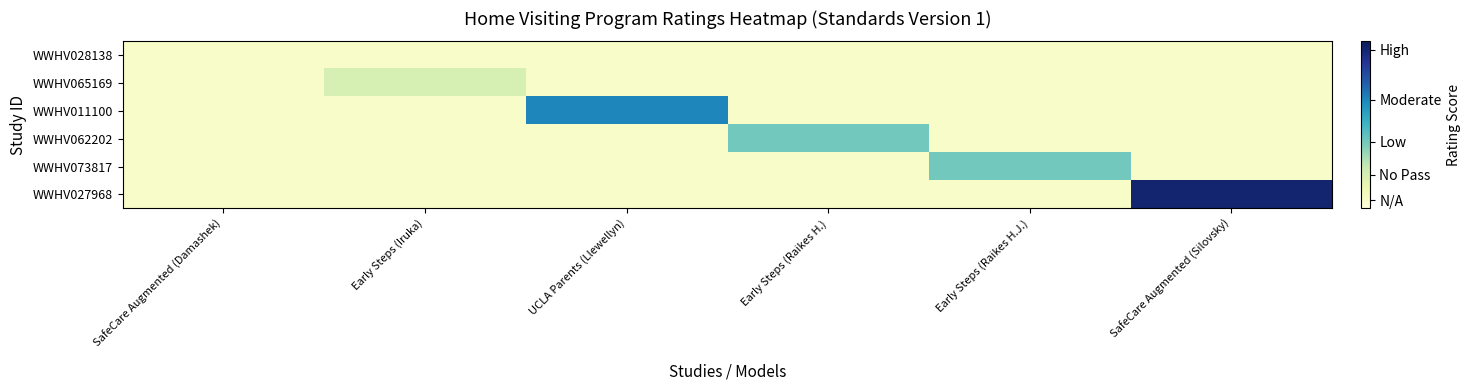

Reading right to left, list all the values displayed in this chart.

WWHV028138: SafeCare Augmented (Silovsky)=25	Early Steps (Raikes H.J.)=25	Early Steps (Raikes H.)=25	UCLA Parents (Llewellyn)=25	Early Steps (Iruka)=25	SafeCare Augmented (Damashek)=25
WWHV065169: SafeCare Augmented (Silovsky)=25	Early Steps (Raikes H.J.)=25	Early Steps (Raikes H.)=25	UCLA Parents (Llewellyn)=25	Early Steps (Iruka)=28	SafeCare Augmented (Damashek)=25
WWHV011100: SafeCare Augmented (Silovsky)=25	Early Steps (Raikes H.J.)=25	Early Steps (Raikes H.)=25	UCLA Parents (Llewellyn)=37	Early Steps (Iruka)=25	SafeCare Augmented (Damashek)=25
WWHV062202: SafeCare Augmented (Silovsky)=25	Early Steps (Raikes H.J.)=25	Early Steps (Raikes H.)=32	UCLA Parents (Llewellyn)=25	Early Steps (Iruka)=25	SafeCare Augmented (Damashek)=25
WWHV073817: SafeCare Augmented (Silovsky)=25	Early Steps (Raikes H.J.)=32	Early Steps (Raikes H.)=25	UCLA Parents (Llewellyn)=25	Early Steps (Iruka)=25	SafeCare Augmented (Damashek)=25
WWHV027968: SafeCare Augmented (Silovsky)=43	Early Steps (Raikes H.J.)=25	Early Steps (Raikes H.)=25	UCLA Parents (Llewellyn)=25	Early Steps (Iruka)=25	SafeCare Augmented (Damashek)=25